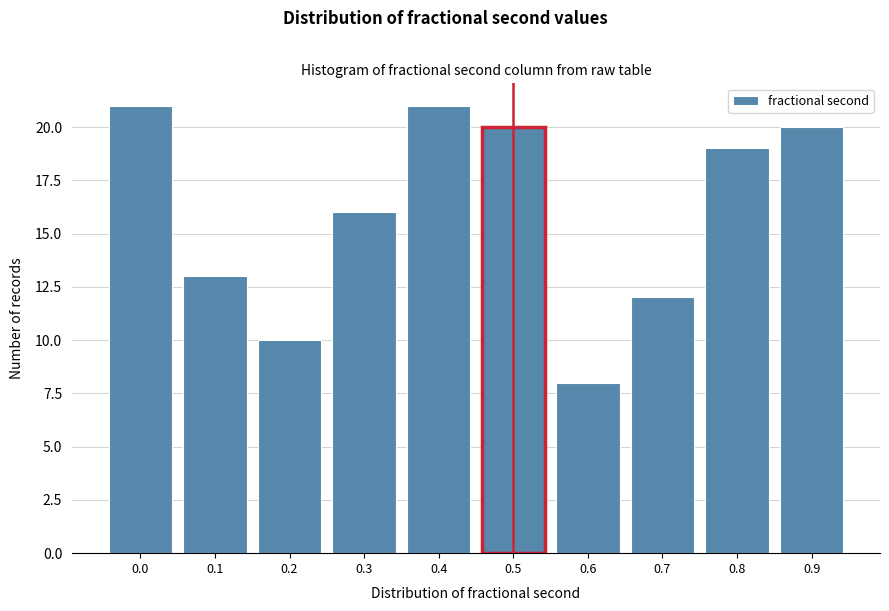

Reading left to right, extract all data points from this chart.

21	13	10	16	21	20	8	12	19	20